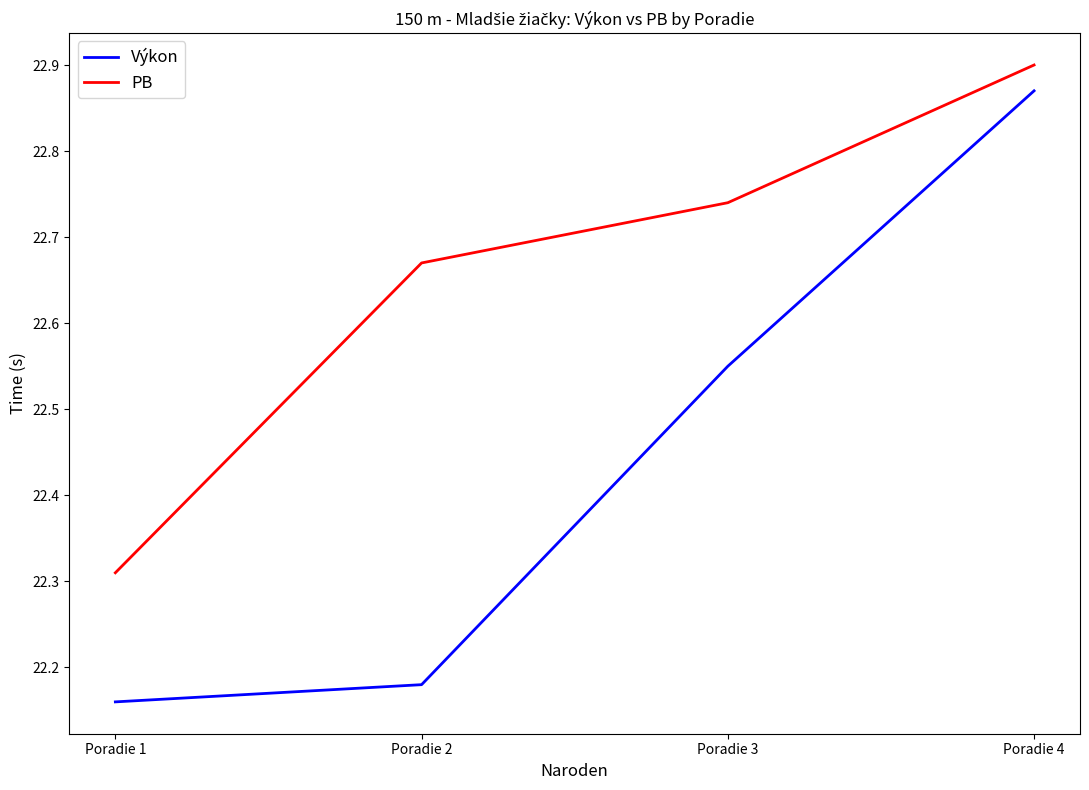

True or false: Výkon has a value of 30.8 at Poradie 4.

False